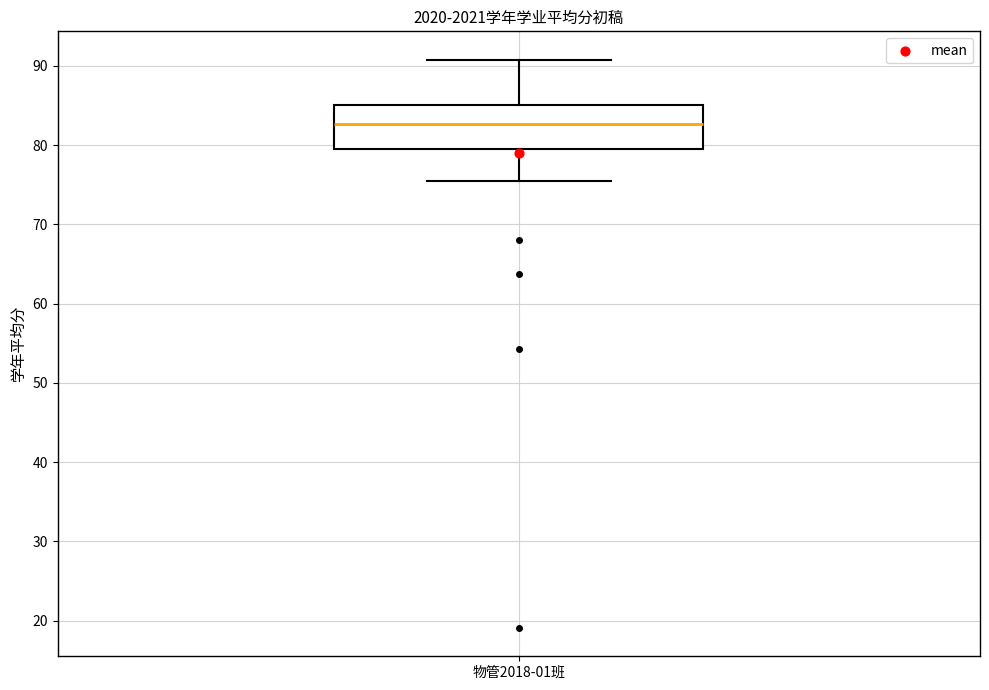

Read this box plot against the y-axis: the position of the median line, the range covered by the box, and the ends of both whiskers. The values are not printed on the chart, so give them approximately, as read against the axis.

median 83, box 80 to 85, whiskers 76 to 91